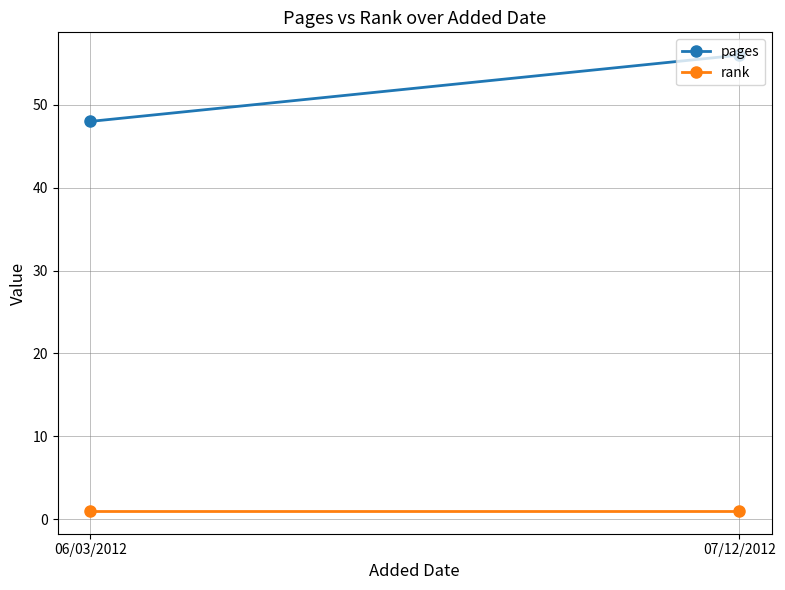

What is the lowest value of the rank series?

1